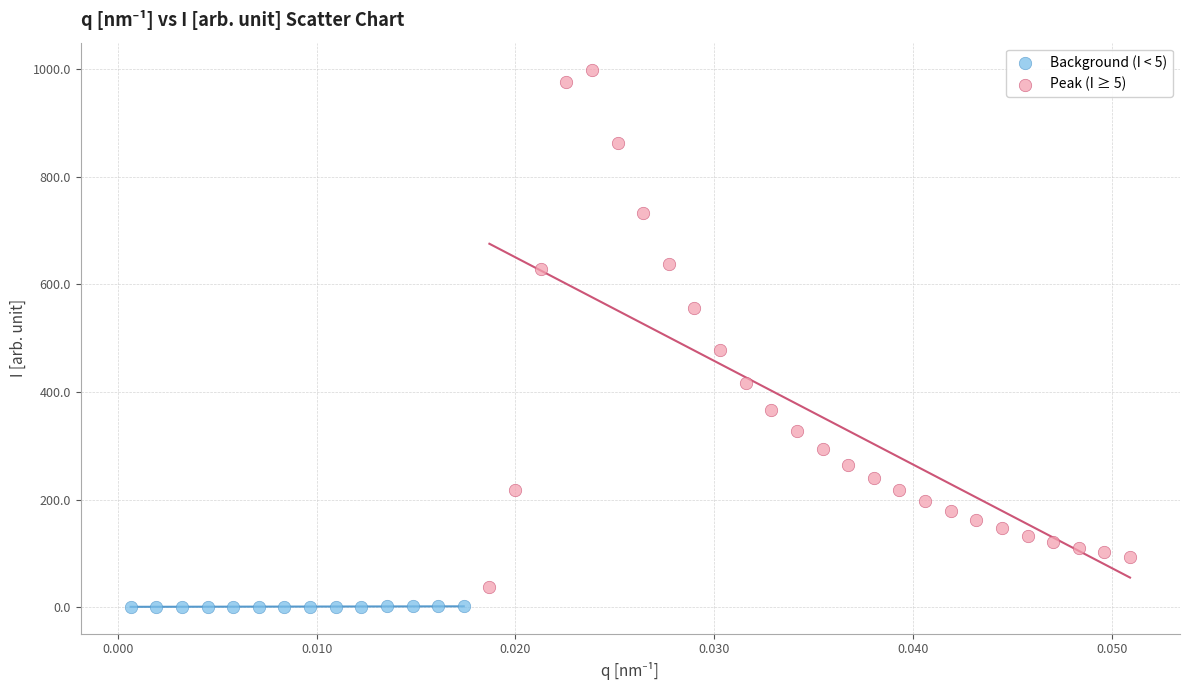

Which series has the largest Y range (max minus min)?

Peak (I ≥ 5)